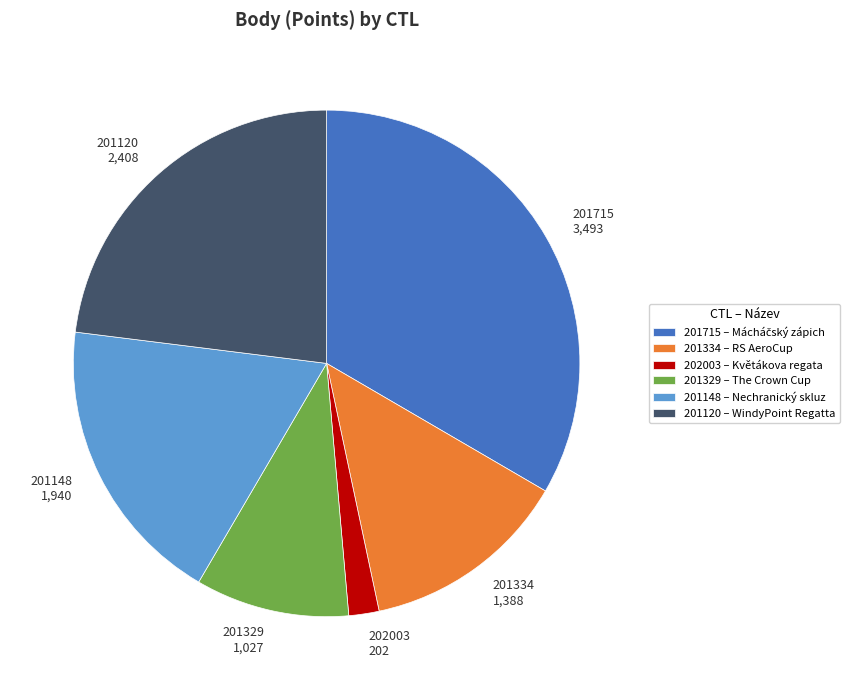

What is the smallest slice in the pie chart?

202003